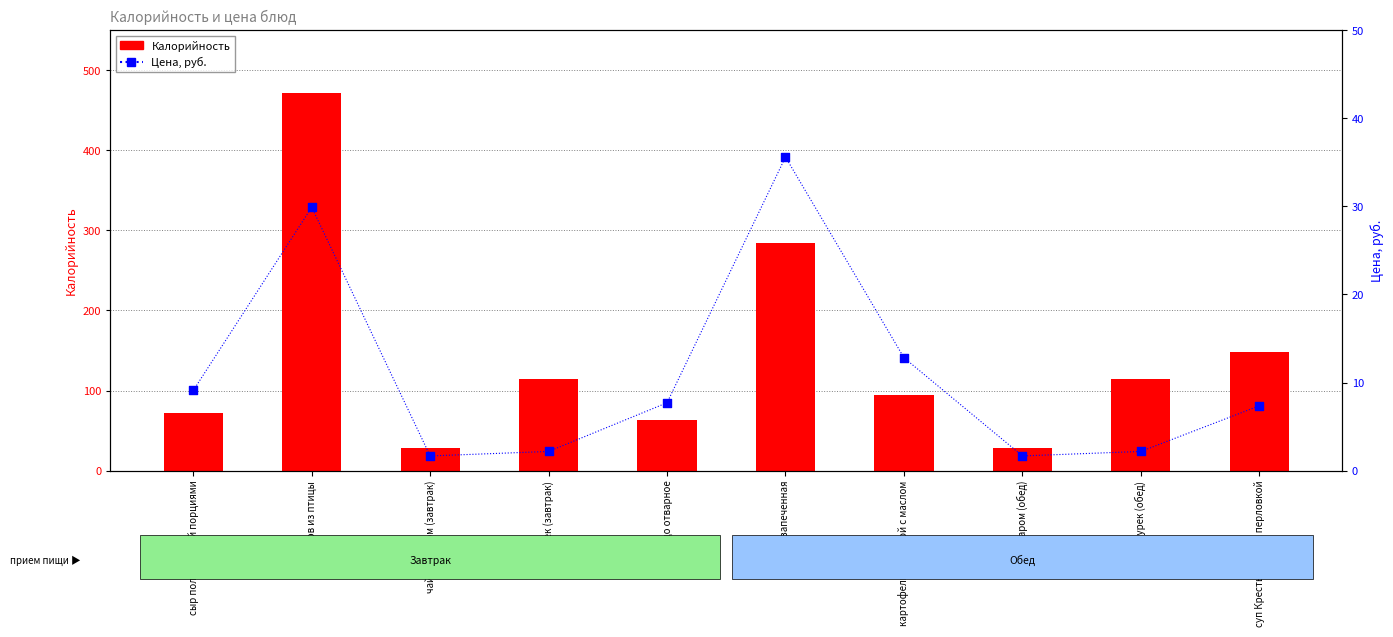

At how many categories does at least one series exceed 295?

1